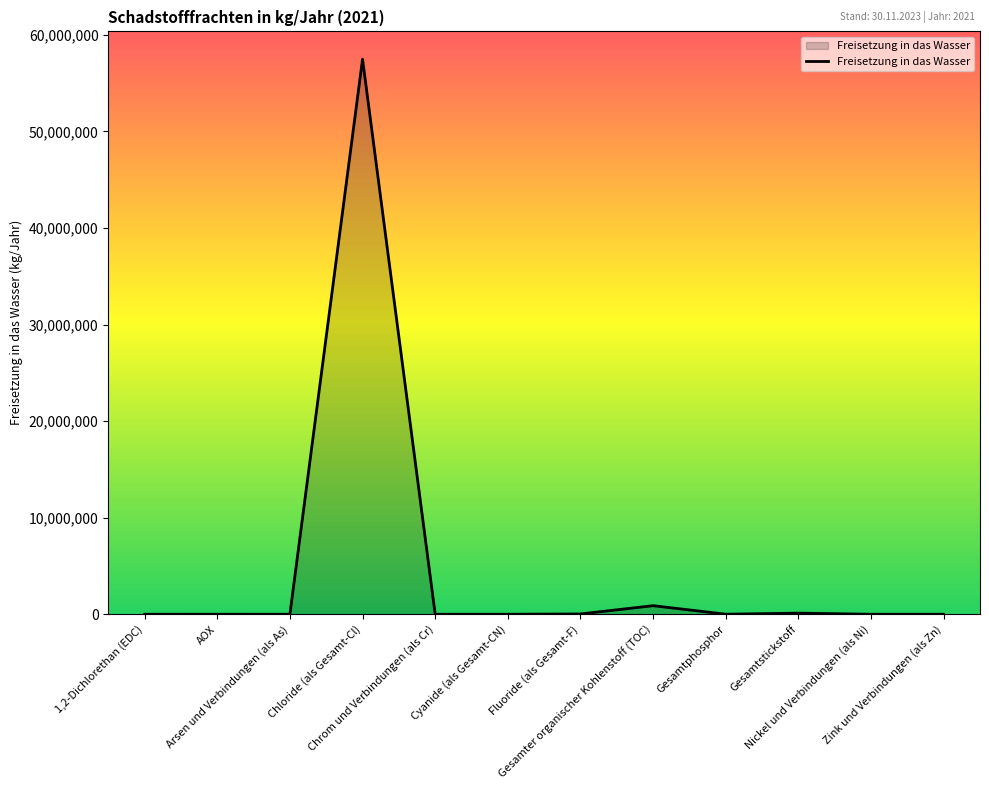

What is the greatest value displayed?

57480000